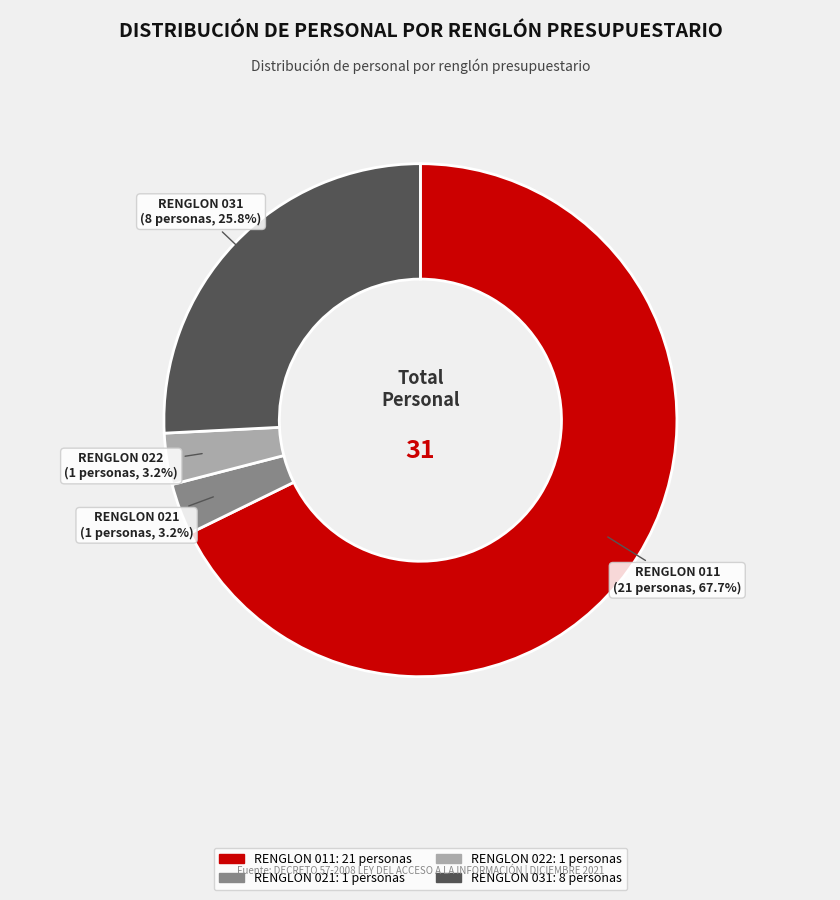

Does RENGLON 021 account for over 50% of the chart?

No